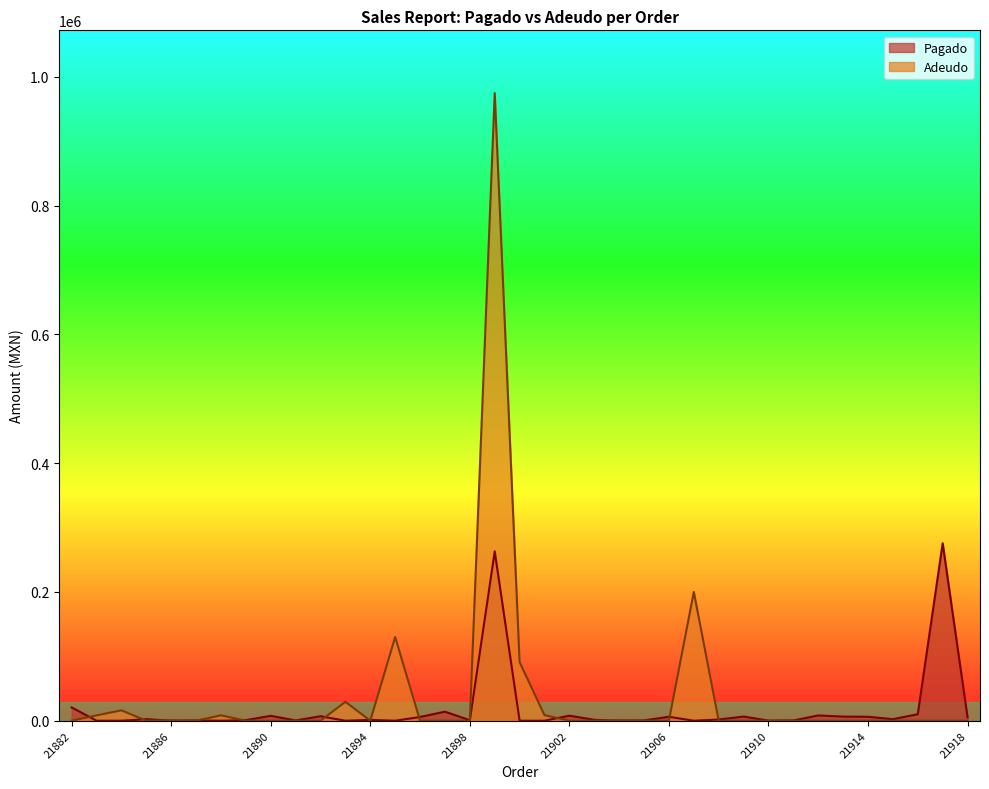

Rank the series at 21915 from lowest to highest value.

Adeudo, Pagado